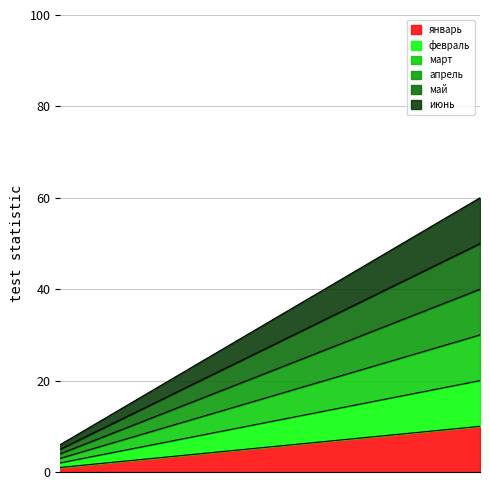

Reading left to right, transcribe all the data shown in this chart.

январь: 1	2	3	4	5	6	7	8	9	10
февраль: 2	4	6	8	10	12	14	16	18	20
март: 3	6	9	12	15	18	21	24	27	30
апрель: 4	8	12	16	20	24	28	32	36	40
май: 5	10	15	20	25	30	35	40	45	50
июнь: 6	12	18	24	30	36	42	48	54	60